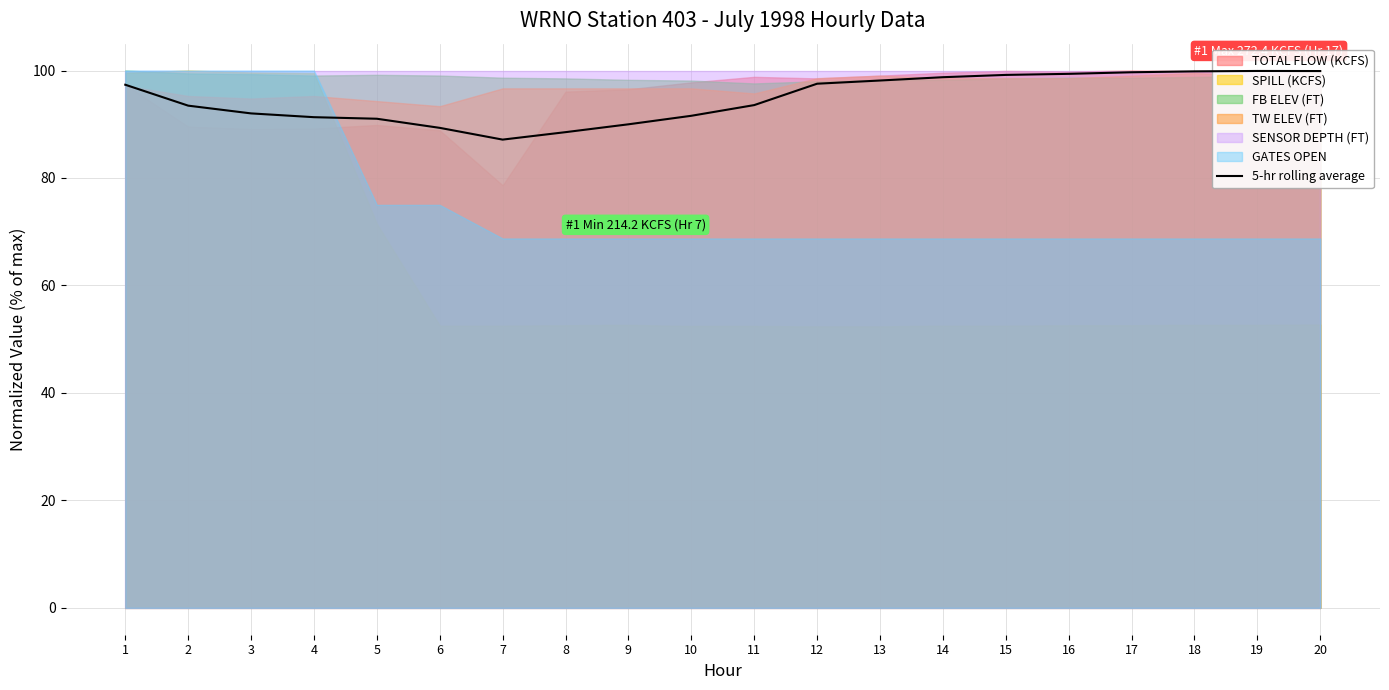

What is the sum of the values at 8 and 5?

179.6